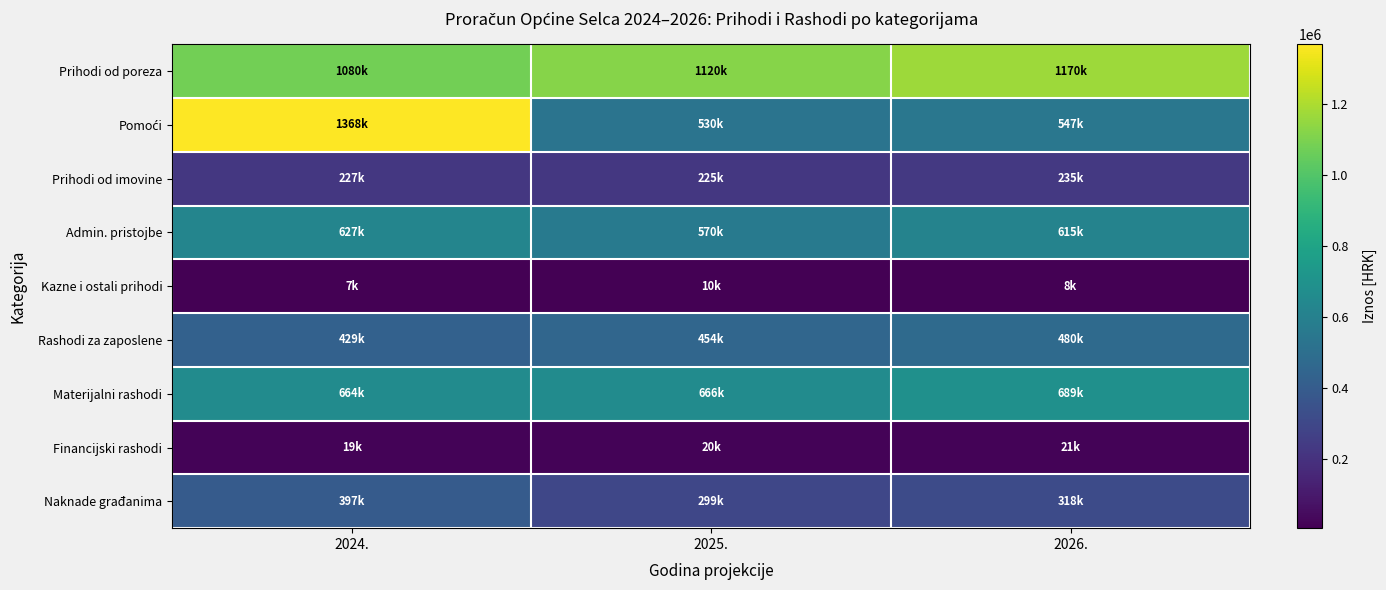

What is the difference between the highest and lowest values at 2026.?

1161668